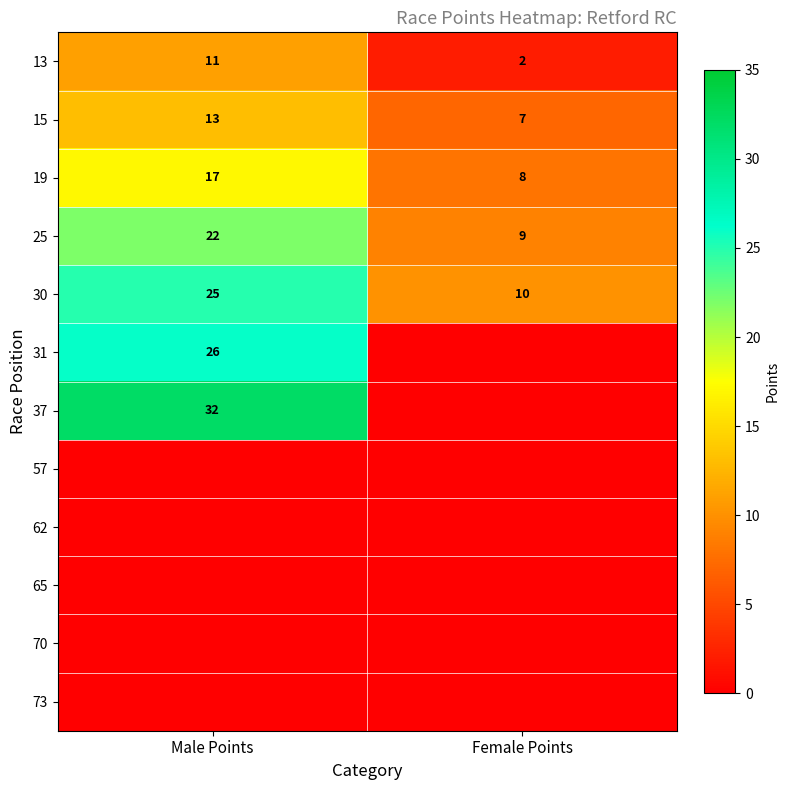

What is the spread (max minus min) of values at Female Points?

10